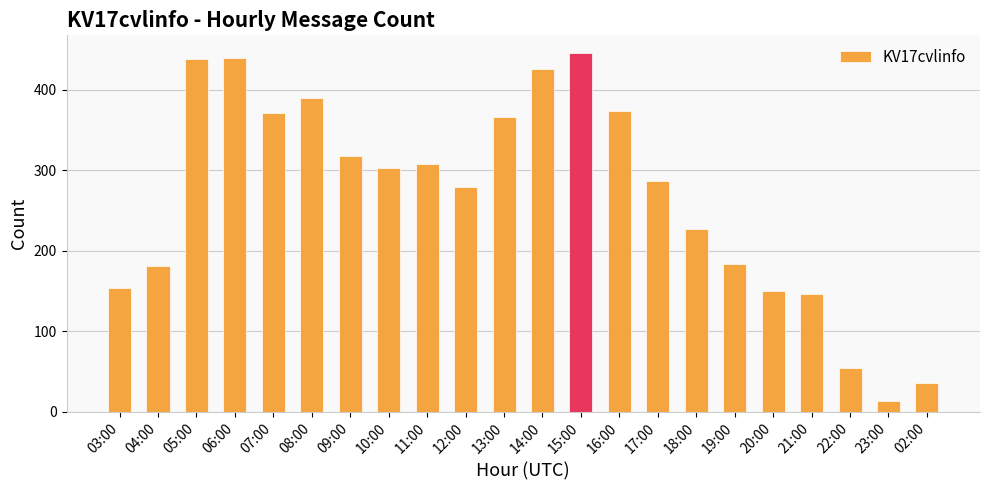

Which has a higher value, 10:00 or 15:00?

15:00